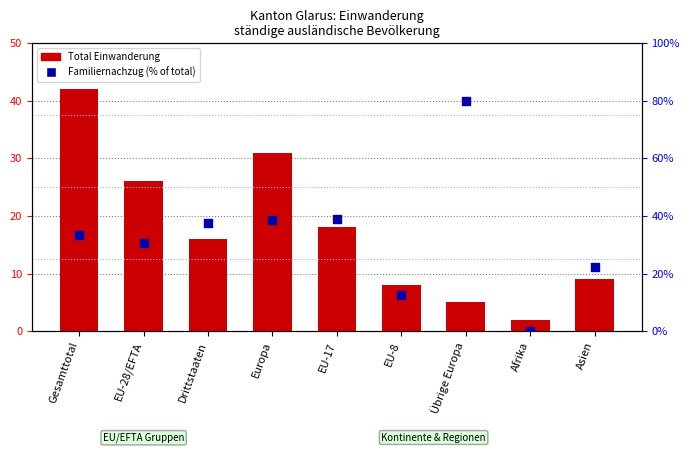

Which series has the largest Y range (max minus min)?

Familiernachzug %